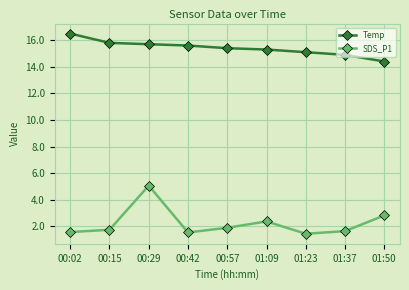

Rank the series at 00:15 from highest to lowest value.

Temp, SDS_P1